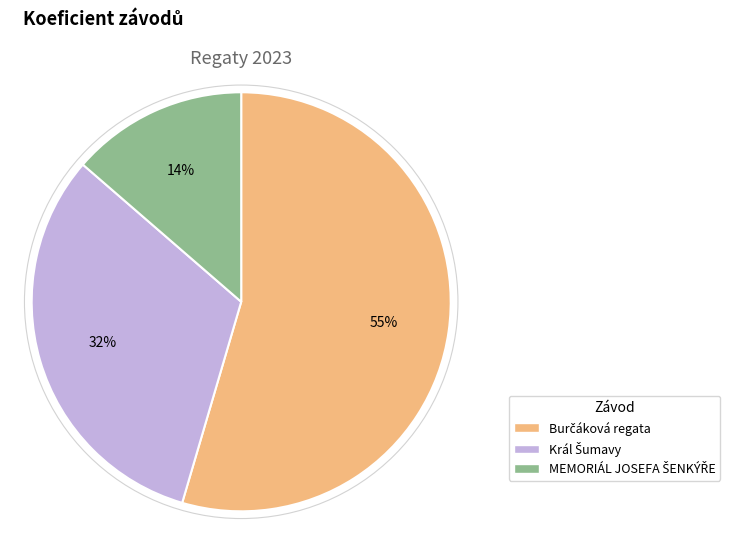

To the nearest percent, what is the average slice percentage?

33%